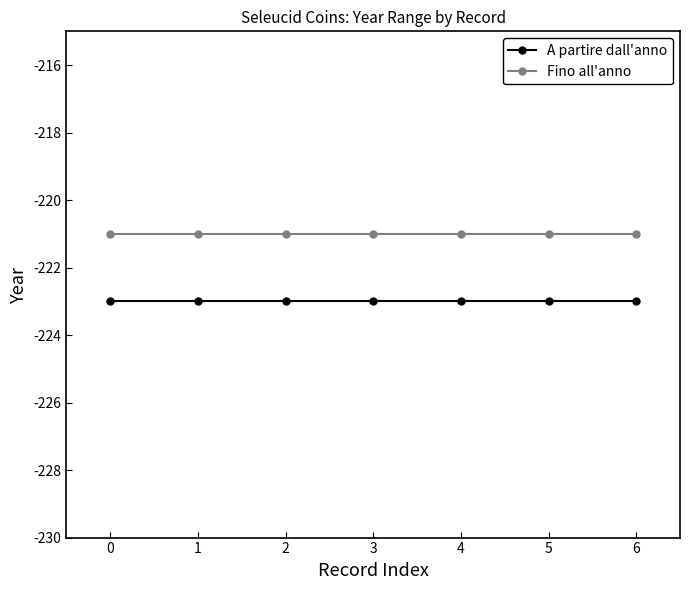

What is the lowest value of the A partire dall'anno series?

-223